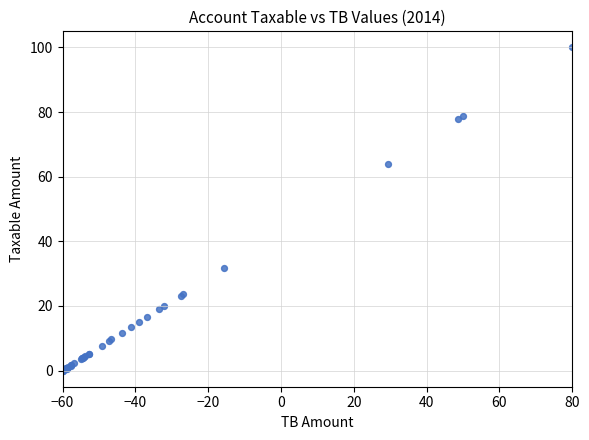

What Y value in the scatter plot is closest to 50?

64.1